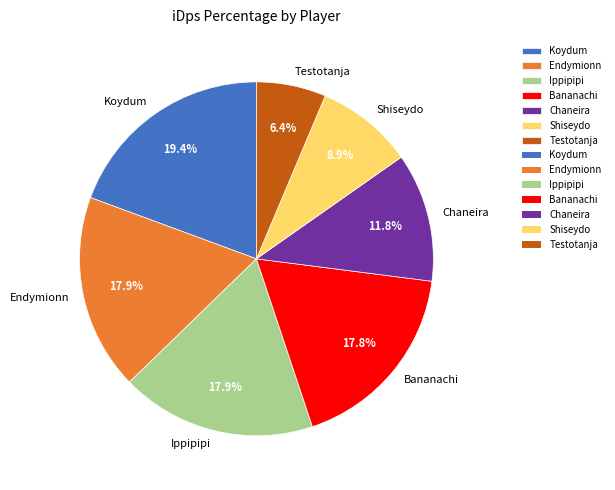

Do Bananachi and Testotanja together represent more than half of the pie?

No